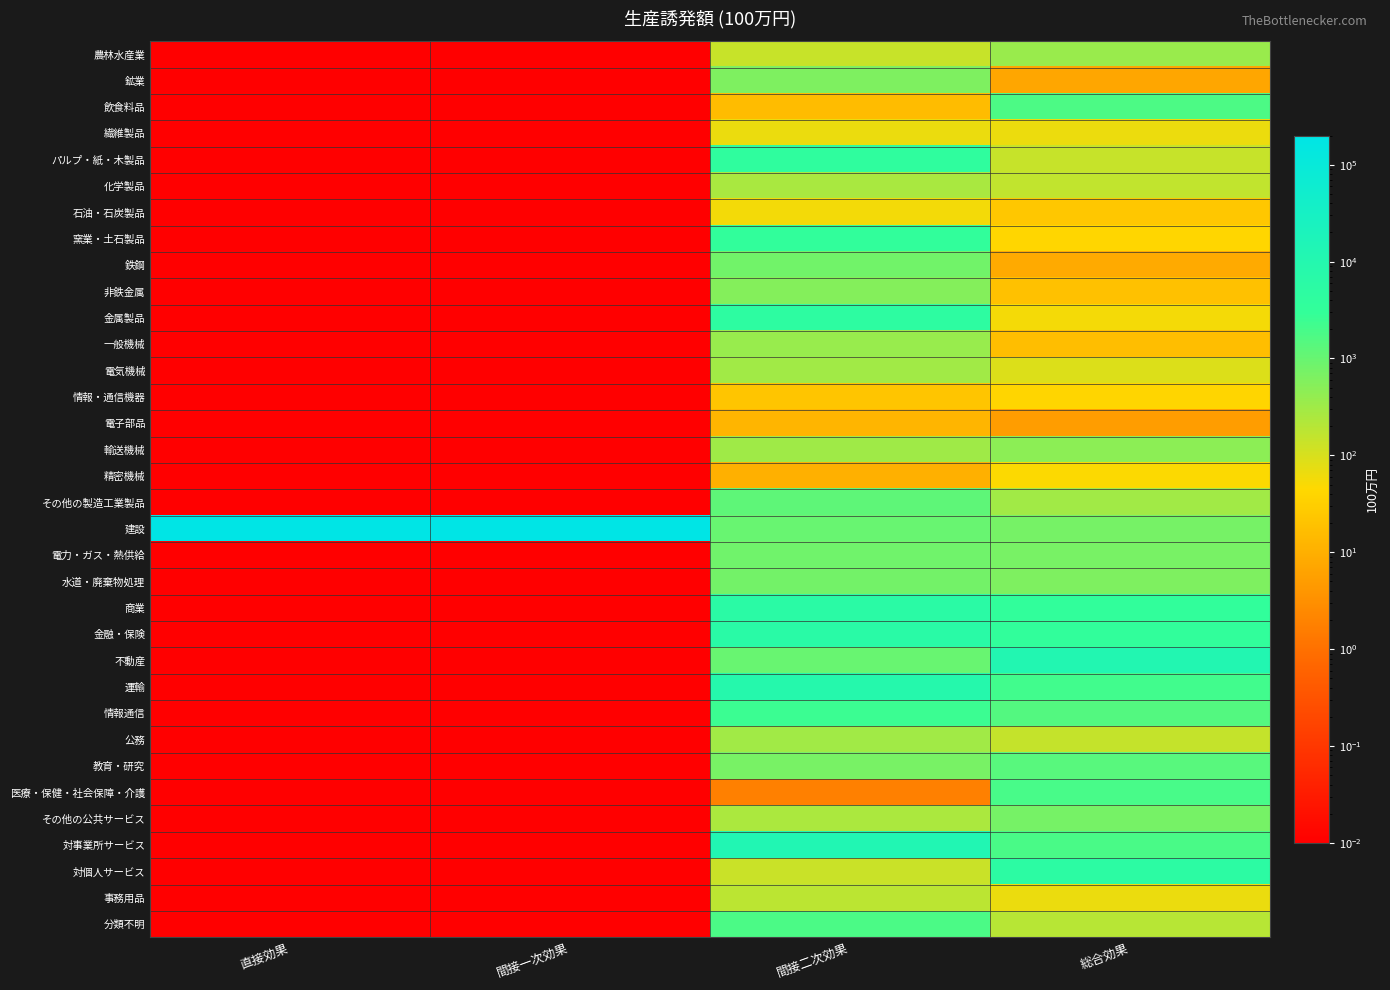

At 間接一次効果, list the series in order from smallest to largest.

農林水産業, 鉱業, 飲食料品, 繊維製品, パルプ・紙・木製品, 化学製品, 石油・石炭製品, 窯業・土石製品, 鉄鋼, 非鉄金属, 金属製品, 一般機械, 電気機械, 情報・通信機器, 電子部品, 輸送機械, 精密機械, その他の製造工業製品, 電力・ガス・熱供給, 水道・廃棄物処理, 商業, 金融・保険, 不動産, 運輸, 情報通信, 公務, 教育・研究, 医療・保健・社会保障・介護, その他の公共サービス, 対事業所サービス, 対個人サービス, 事務用品, 分類不明, 建設